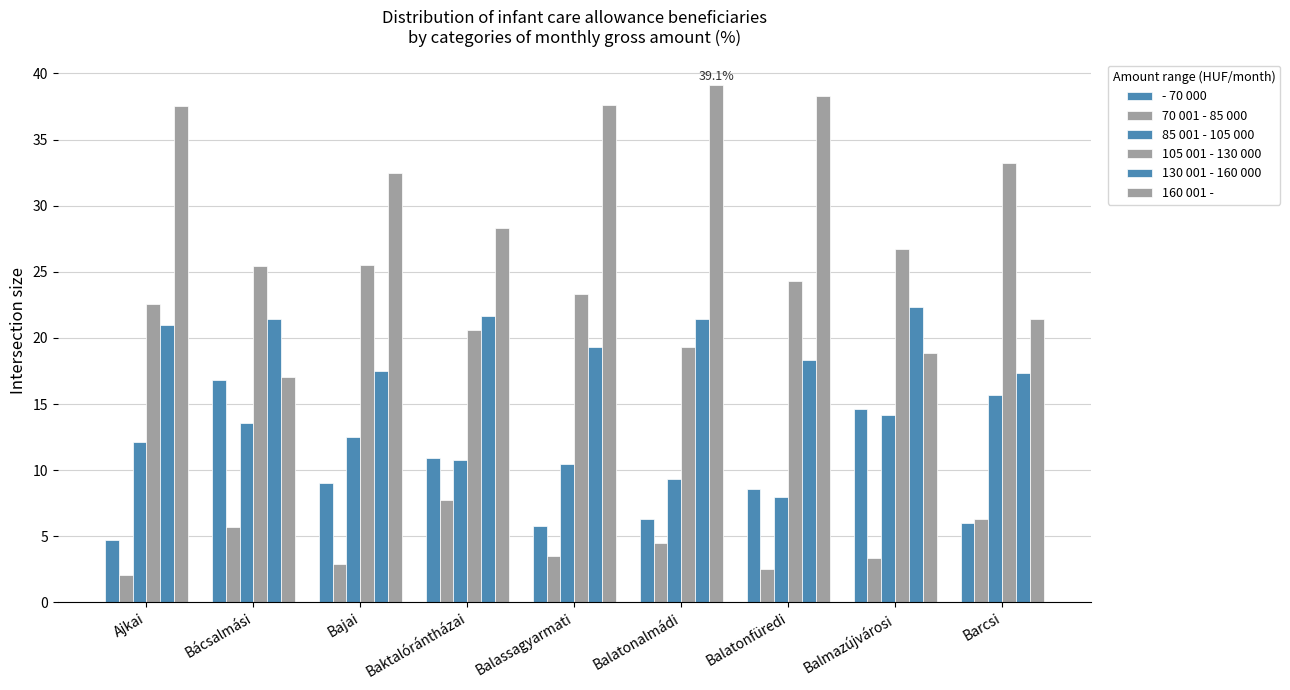

Between Bajai and Balmazújvárosi, which series saw the biggest shift?

160 001 -